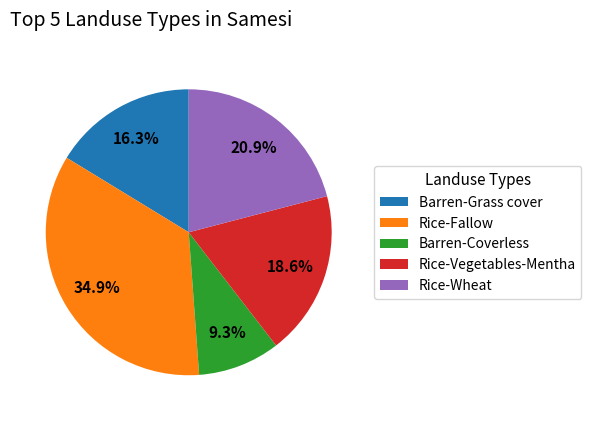

What portion of the pie excludes Barren-Grass cover?

83.7%